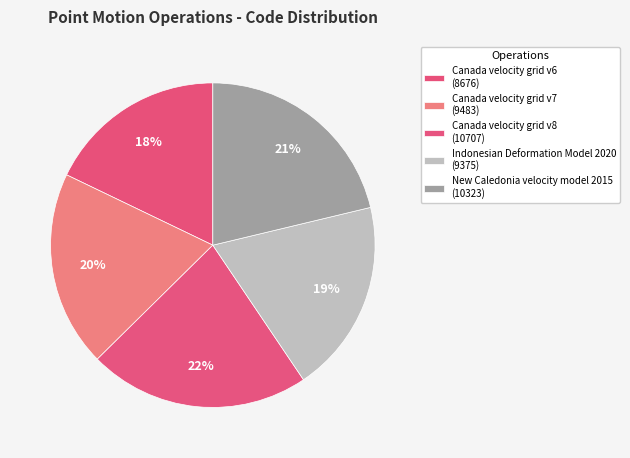

Is it true that New Caledonia velocity model 2015 is 27% of the pie?

False